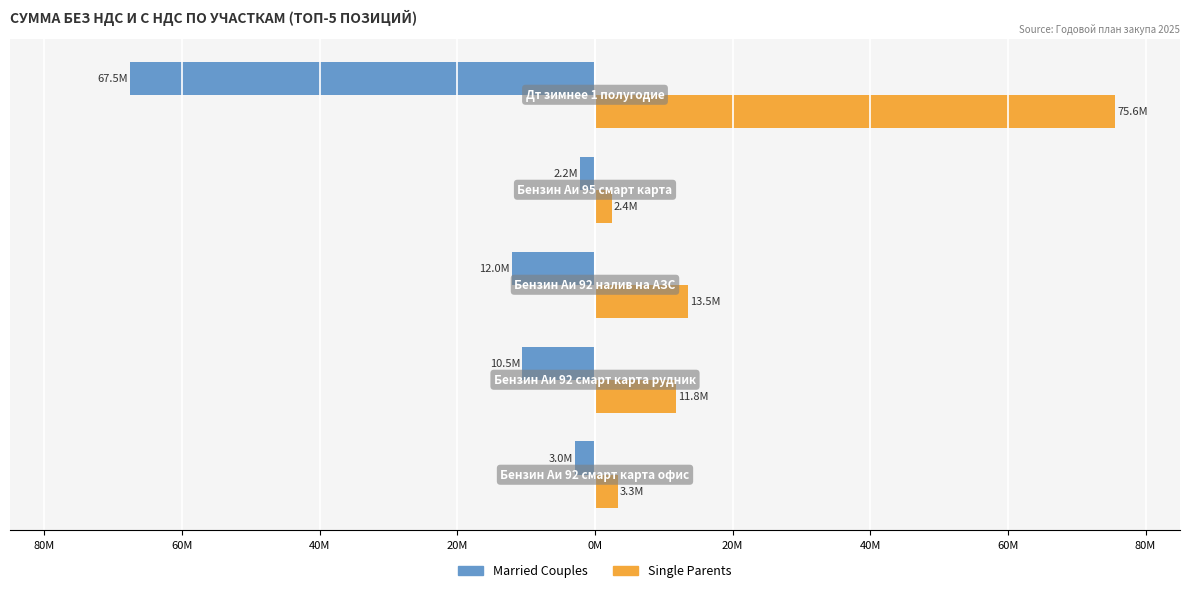

Rank the series by their average value, from highest to lowest.

Single Parents, Married Couples